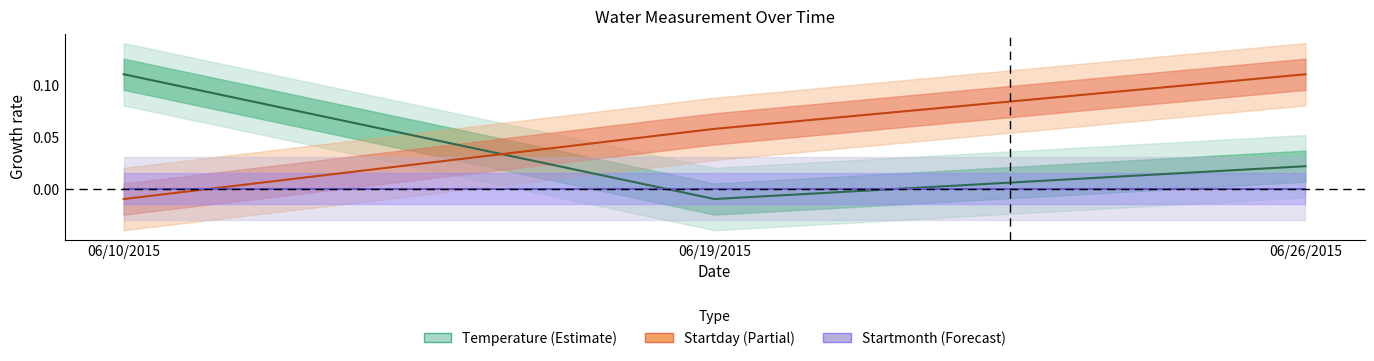

At which category is the sum across all series the highest?

06/26/2015